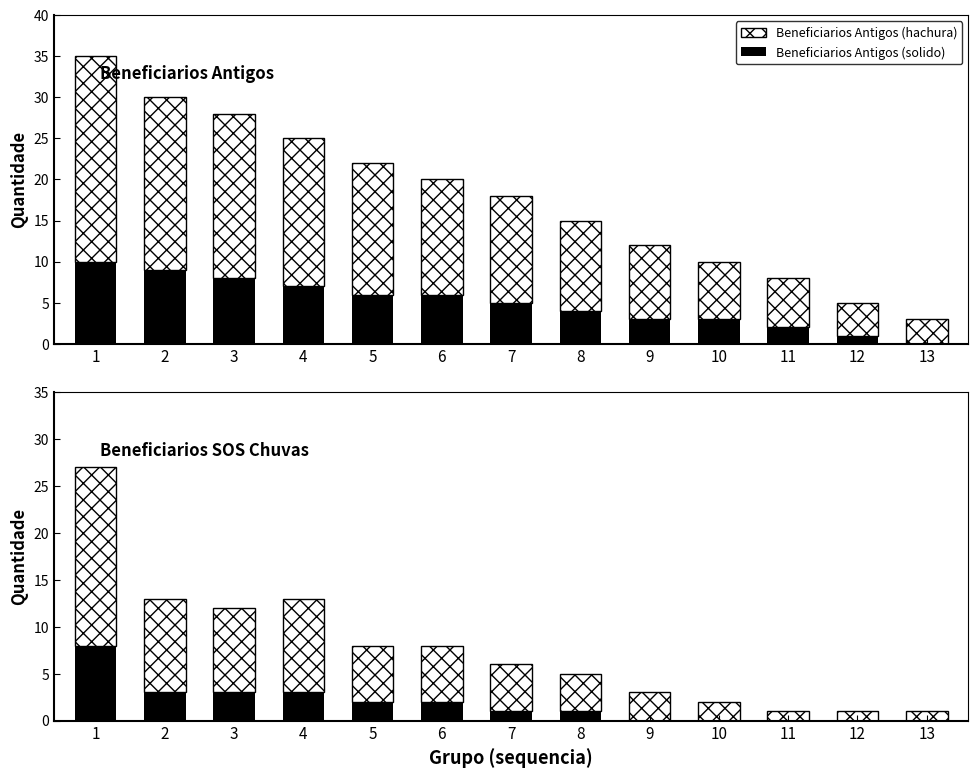

What is the spread (max minus min) of values at 13?

3